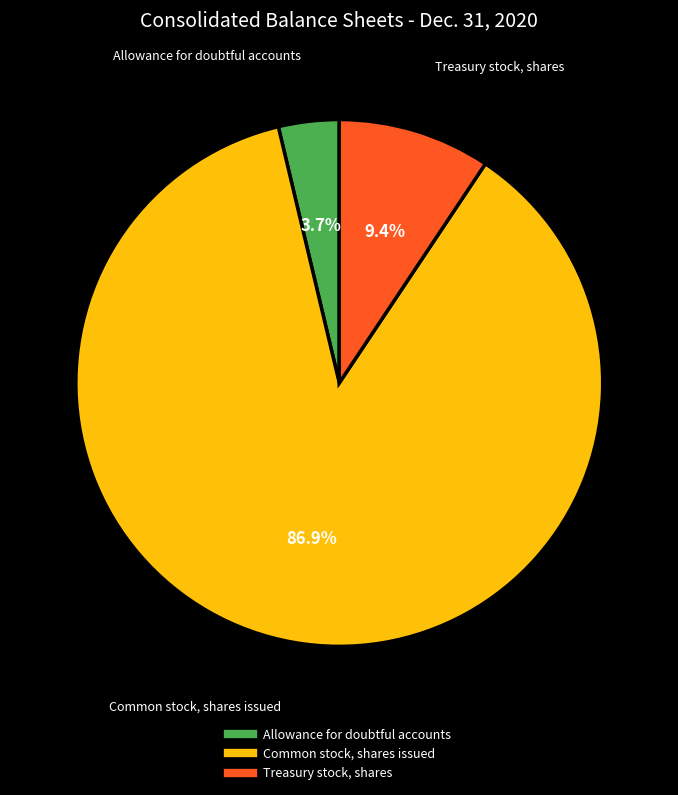

To the nearest percent, what portion does Common stock, shares issued represent?

87%